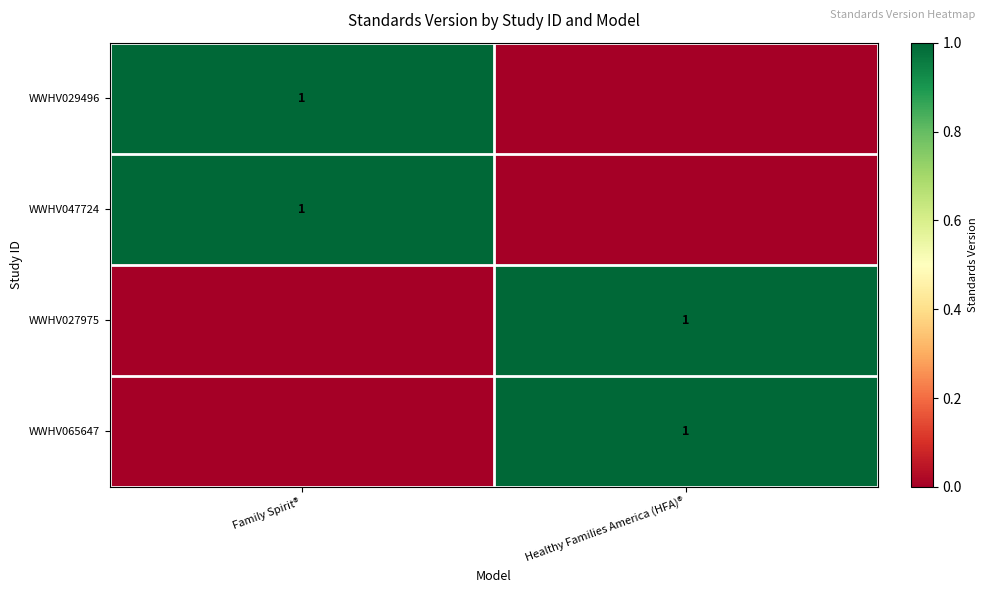

Is it true that WWHV047724 equals 2 at Family Spirit®?

False